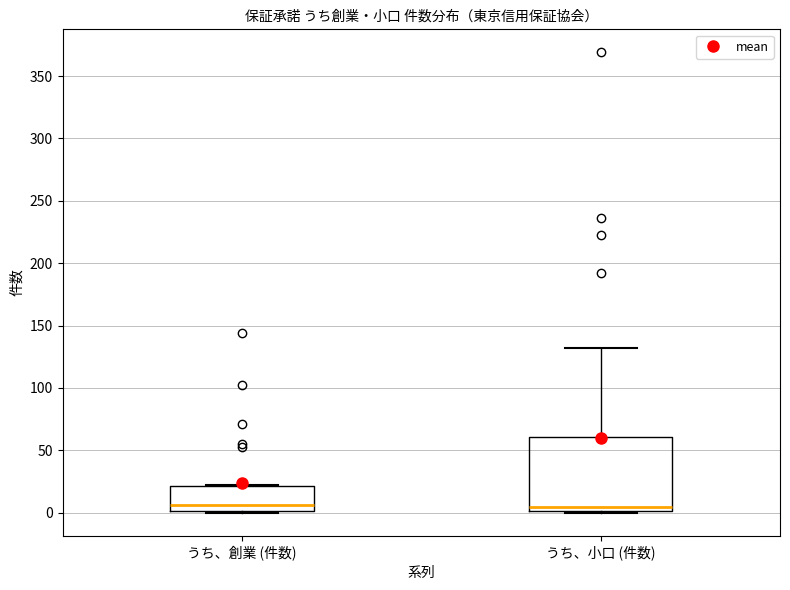

Reading left to right, read every box against the y-axis: the position of its median line, the range the box covers, and the ends of its whiskers. The values are not printed on the chart, so give them approximately, as read against the axis.

うち、創業 (件数): median 5, box 0 to 20, whiskers 0 to 20
うち、小口 (件数): median 5, box 0 to 60, whiskers 0 to 130